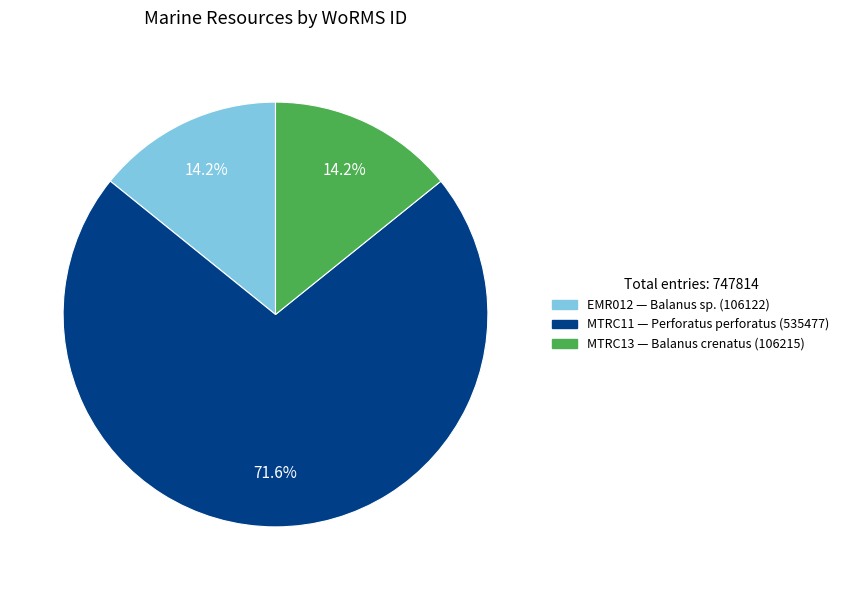

To the nearest percent, what is the combined percentage of EMR012 and MTRC11?

86%